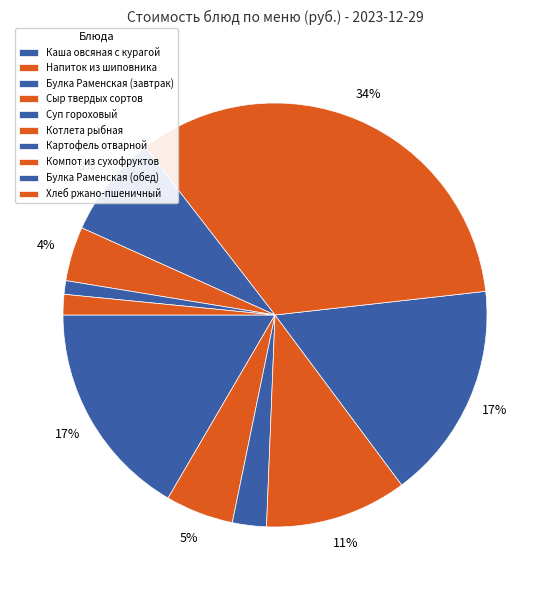

How many segments does this pie chart have?

10